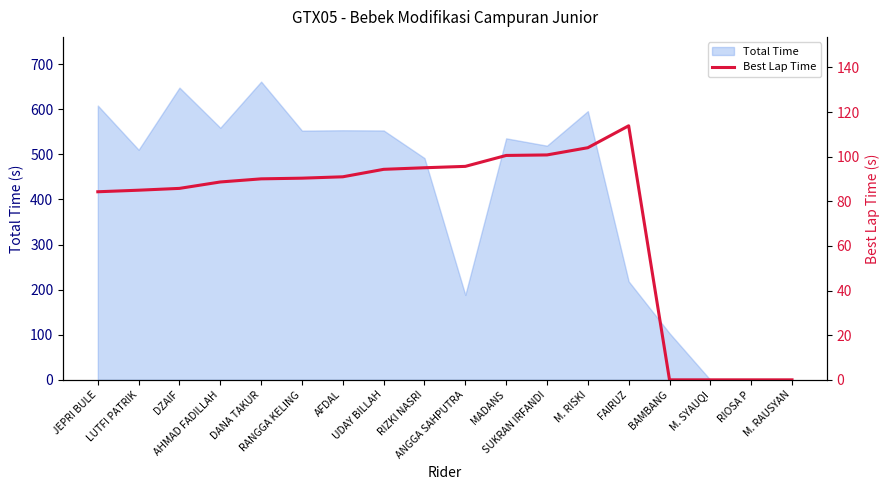

Where does the data first go above 90?

DANA TAKUR